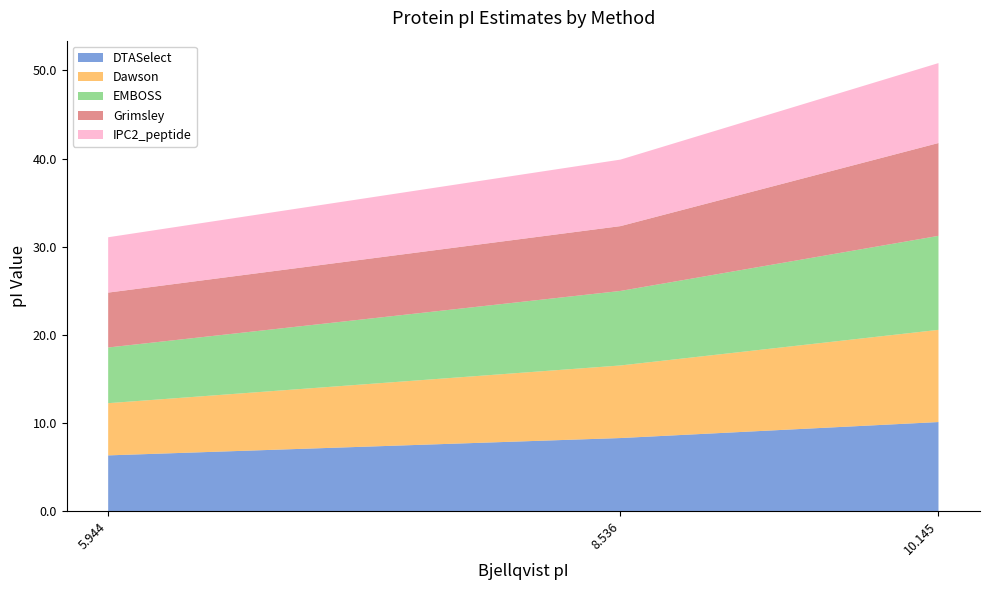

Is it true that DTASelect equals 14.9 at 8.536?

False